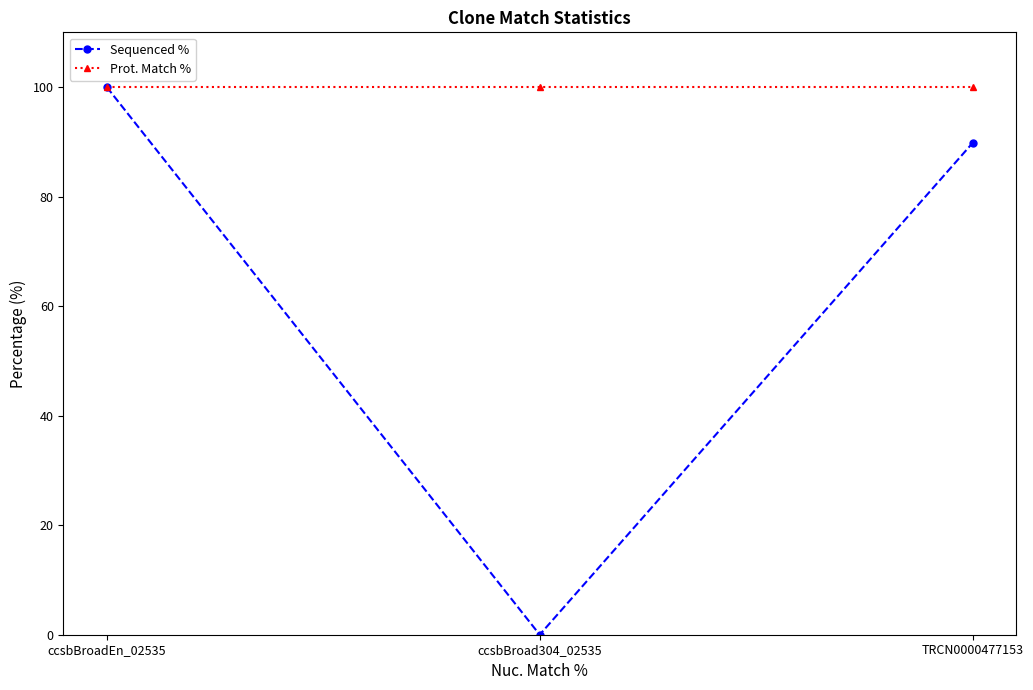

List the series in order of their overall mean, highest first.

Prot. Match %, Sequenced %